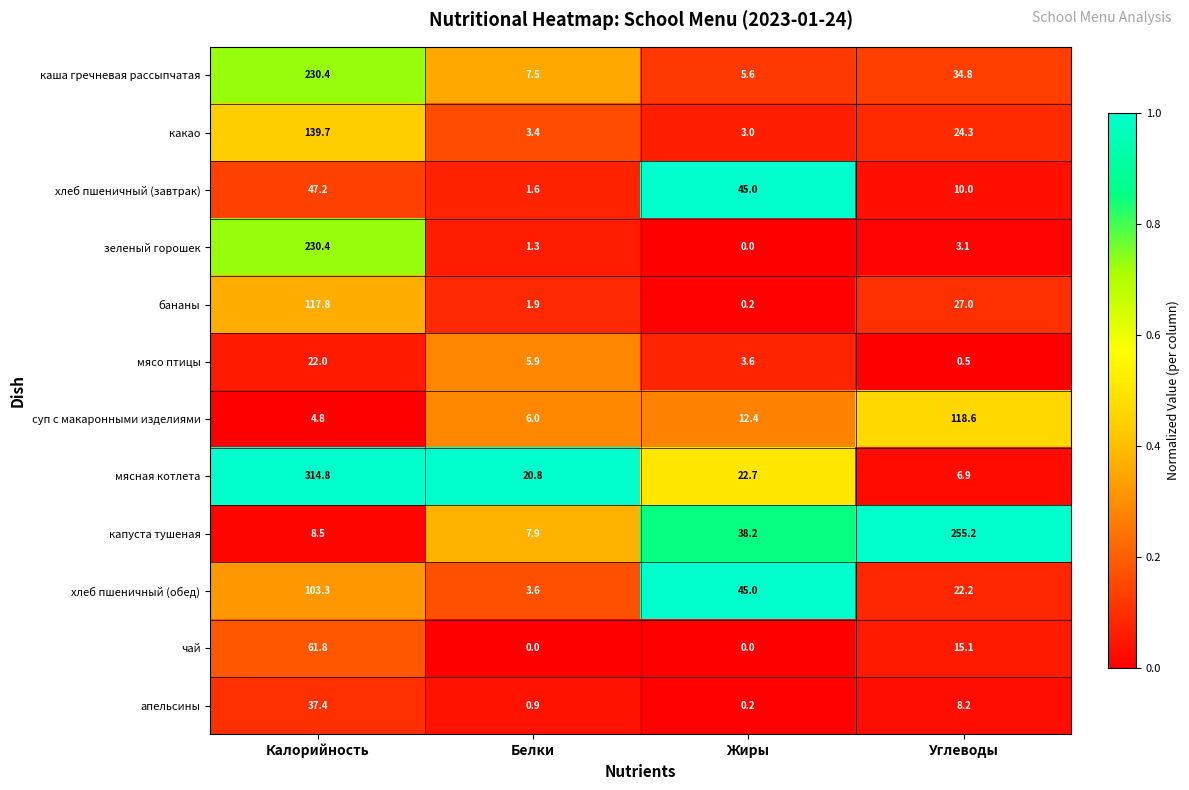

Where does the бананы series first go above 27?

Калорийность